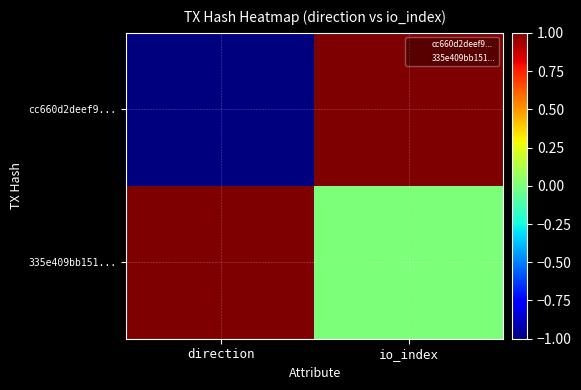

What is the minimum value shown in the chart?

-1